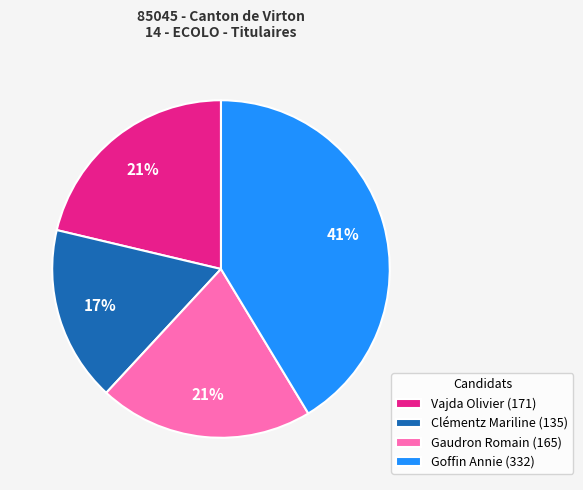

What is the ratio of the value at Vajda Olivier to the value at Goffin Annie?

0.5